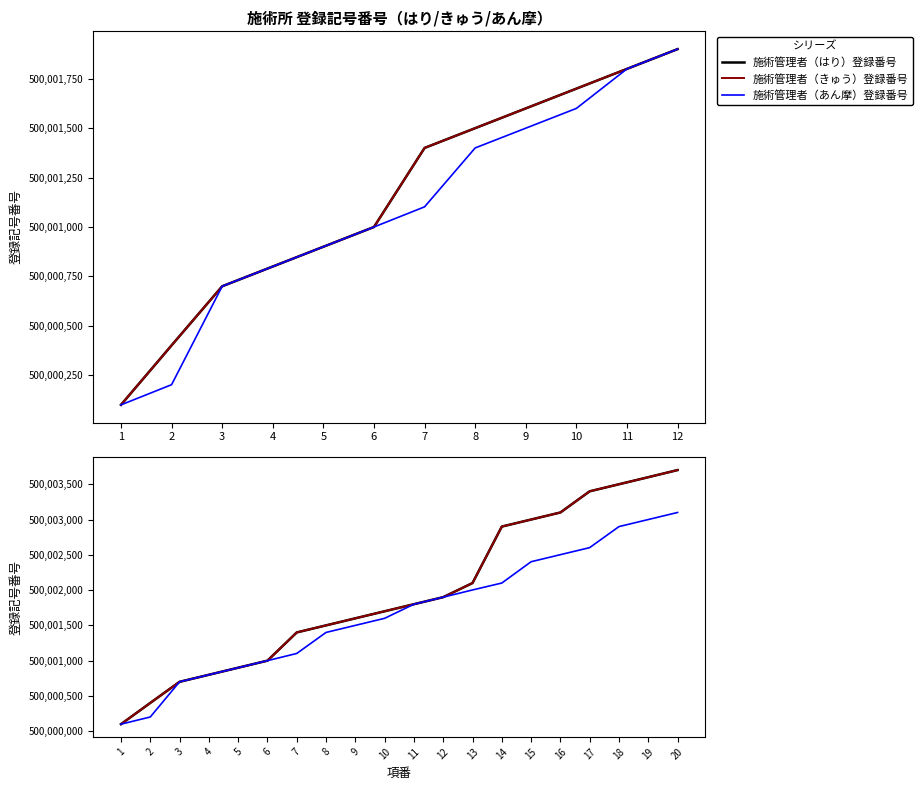

True or false: 施術管理者（あん摩）登録番号 and 施術管理者（はり）登録番号 intersect in this chart.

False